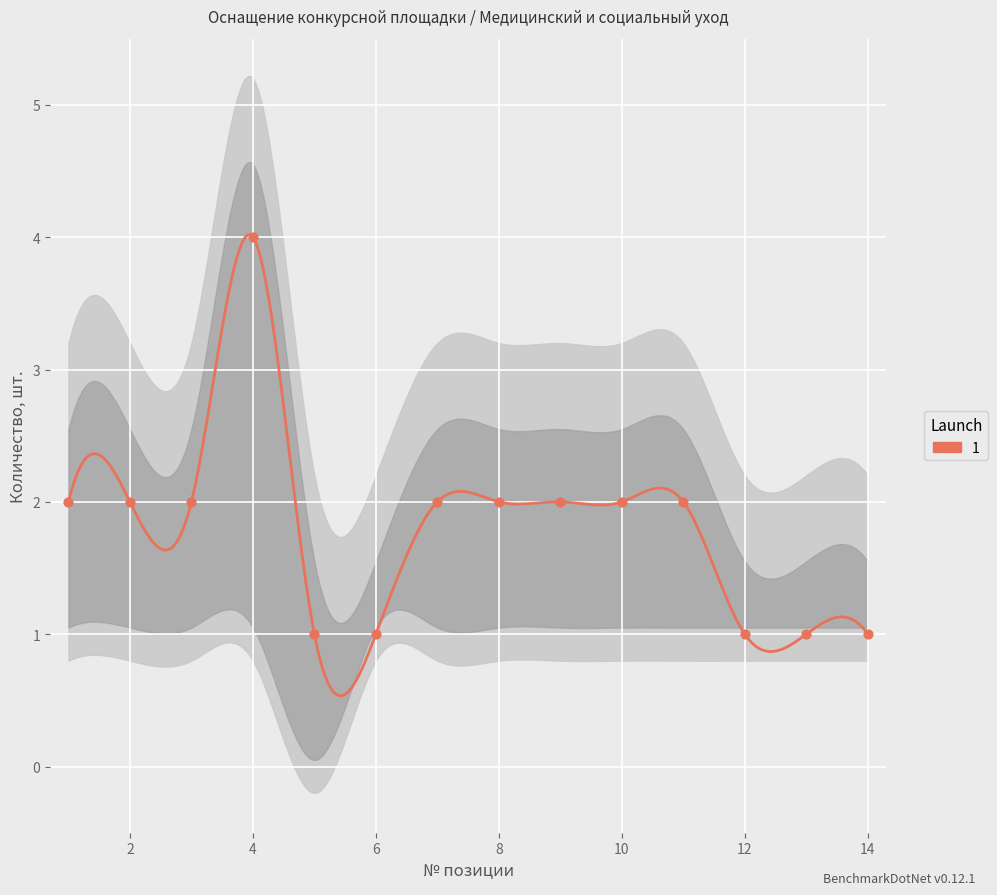

What is the change in value from 10 to 14?

-1